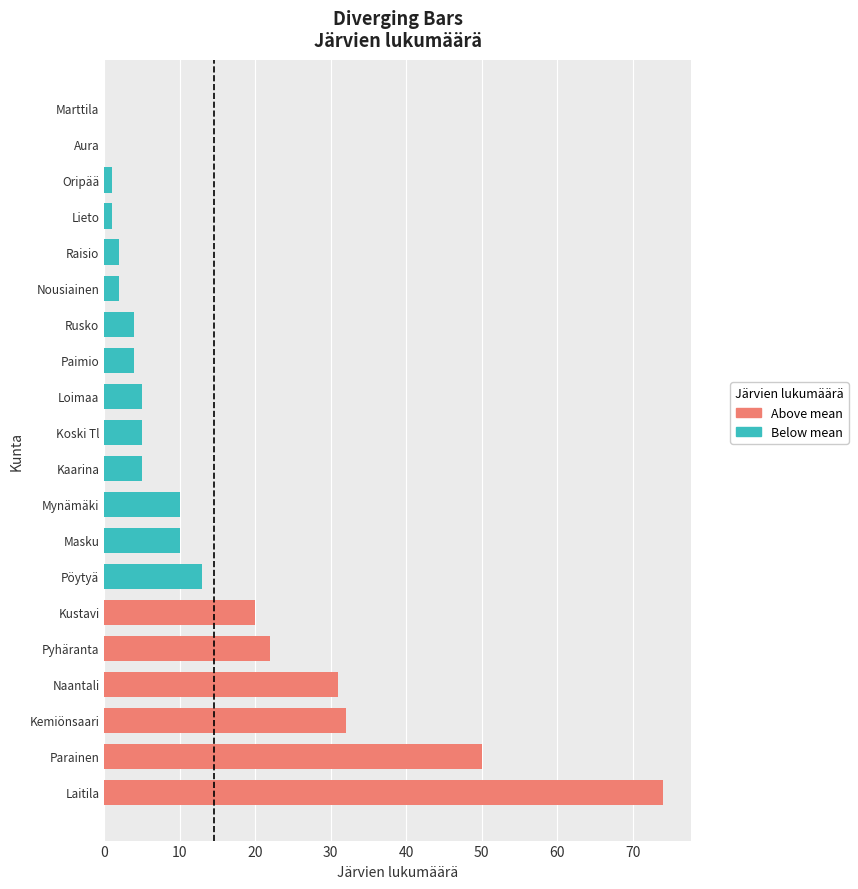

Reading left to right, what are all the values shown in this chart?

0	5	32	5	20	74	1	5	0	10	10	31	2	1	4	50	22	13	2	4